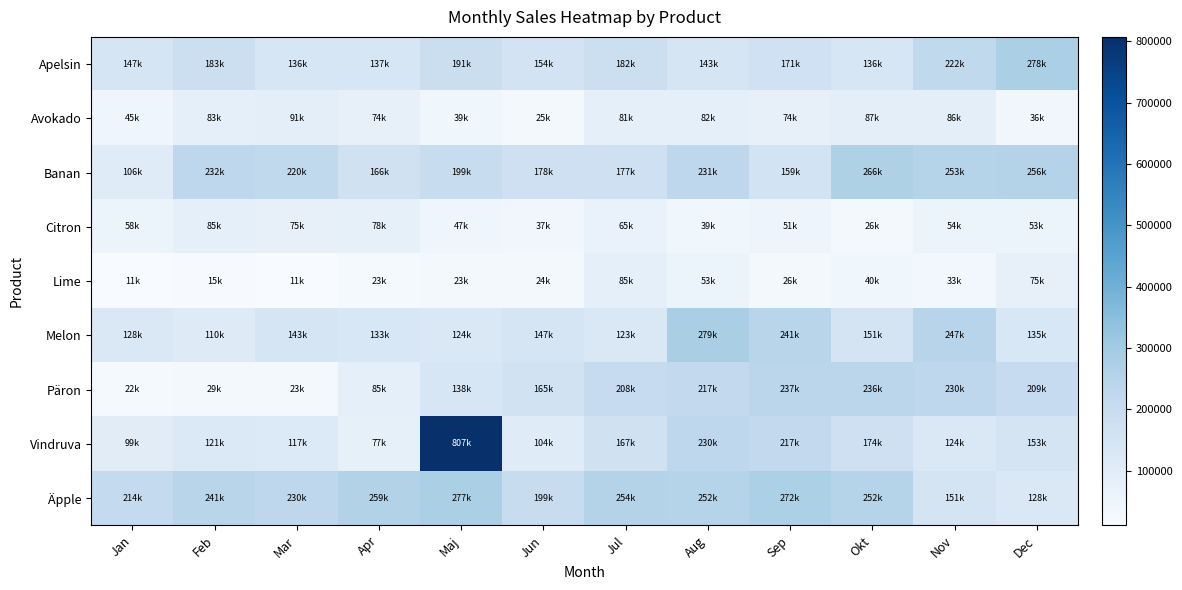

List the series in order of their peak value, highest first.

Vindruva, Melon, Apelsin, Äpple, Banan, Päron, Avokado, Citron, Lime